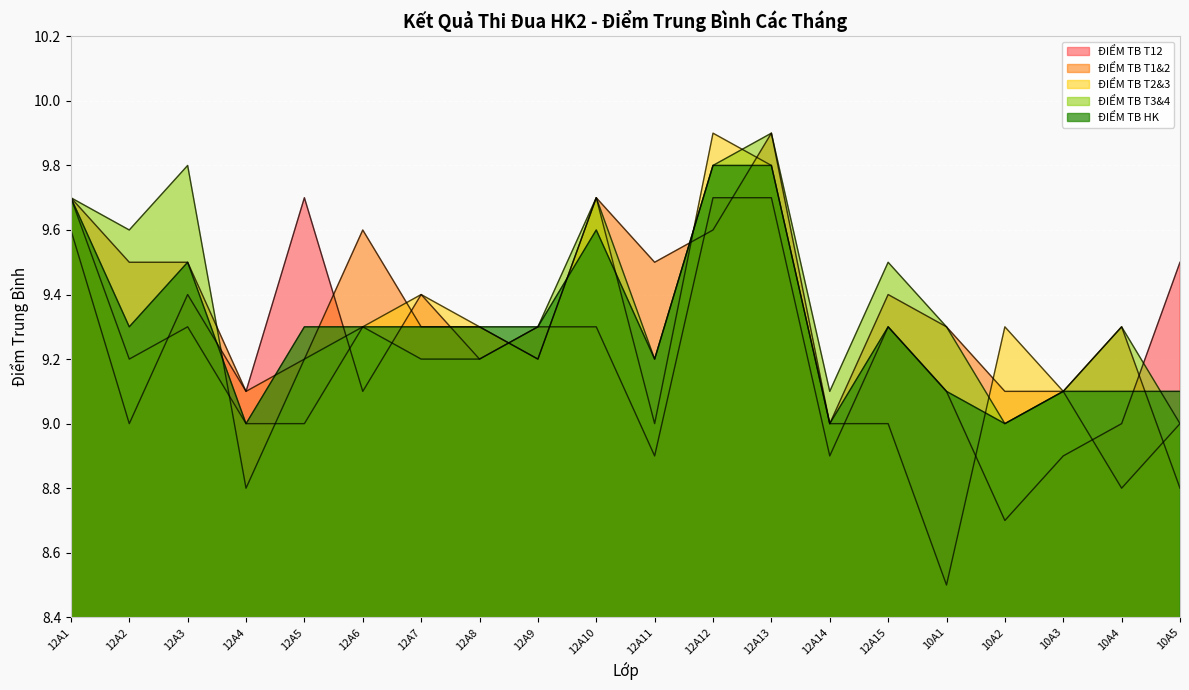

What is the greatest value displayed?

9.9